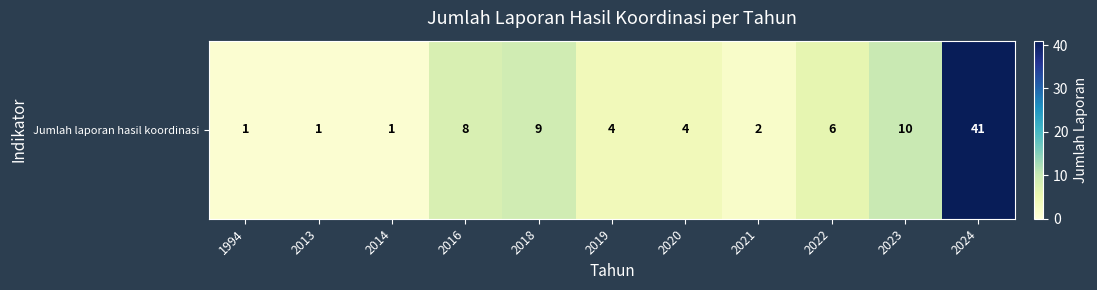

List the labels in order of value, largest first.

2024, 2023, 2018, 2016, 2022, 2019, 2020, 2021, 1994, 2013, 2014